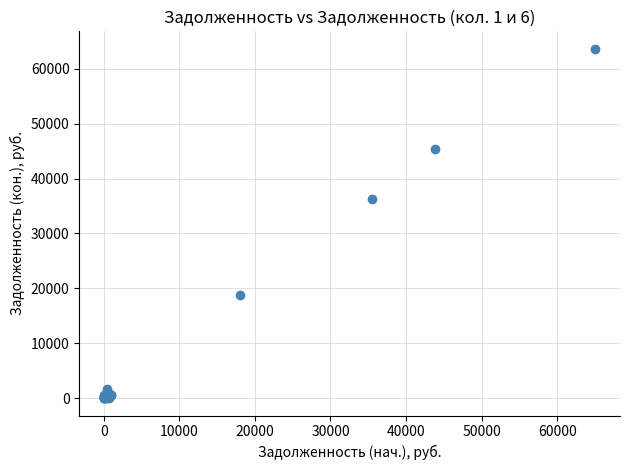

What Y value in the scatter plot is closest to 31821?

36308.8